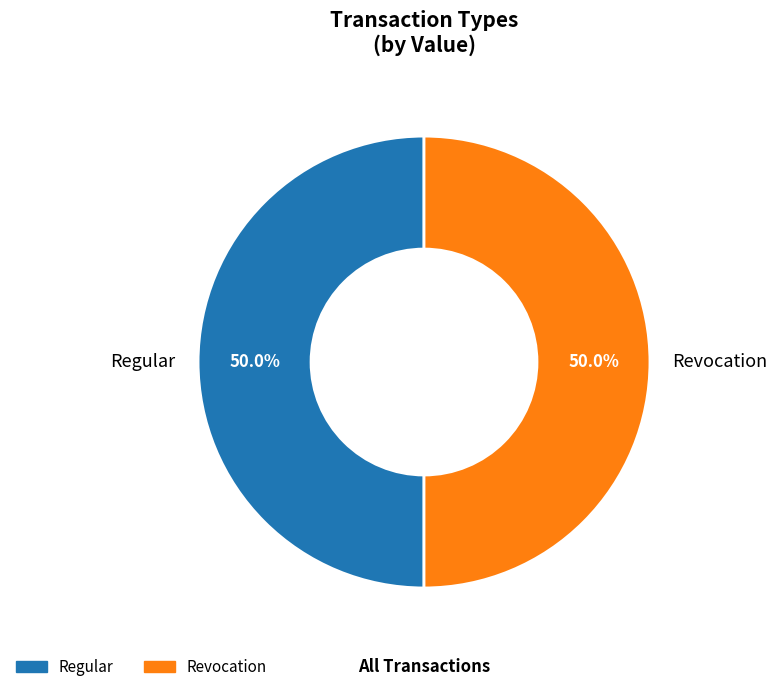

How many segments does this pie chart have?

2